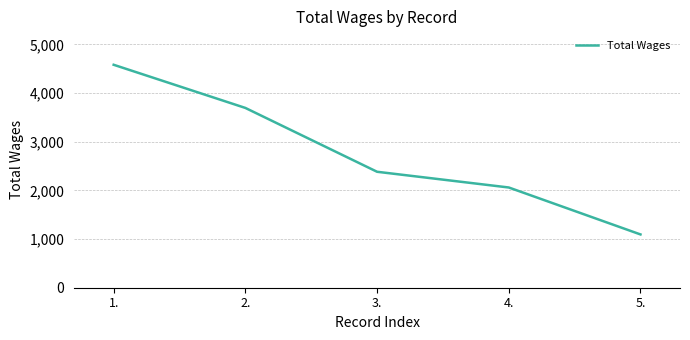

Between 2. and 5., which is larger?

2.